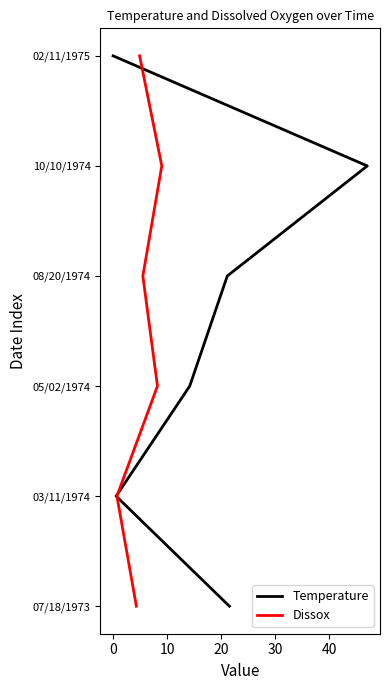

Rank the series at 20 from highest to lowest value.

Temperature, Dissox